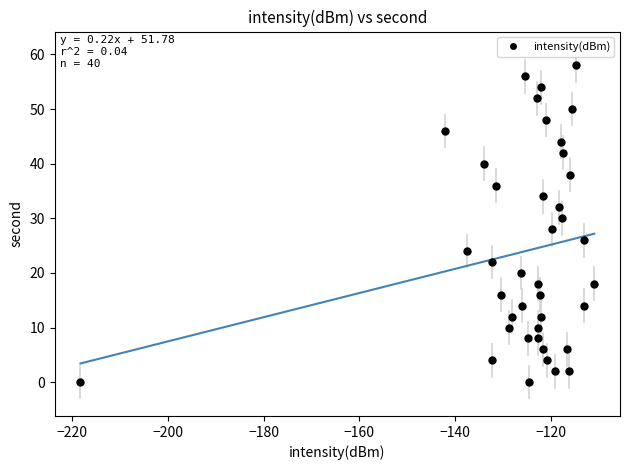

What is the range of Y values (max minus min)?

58